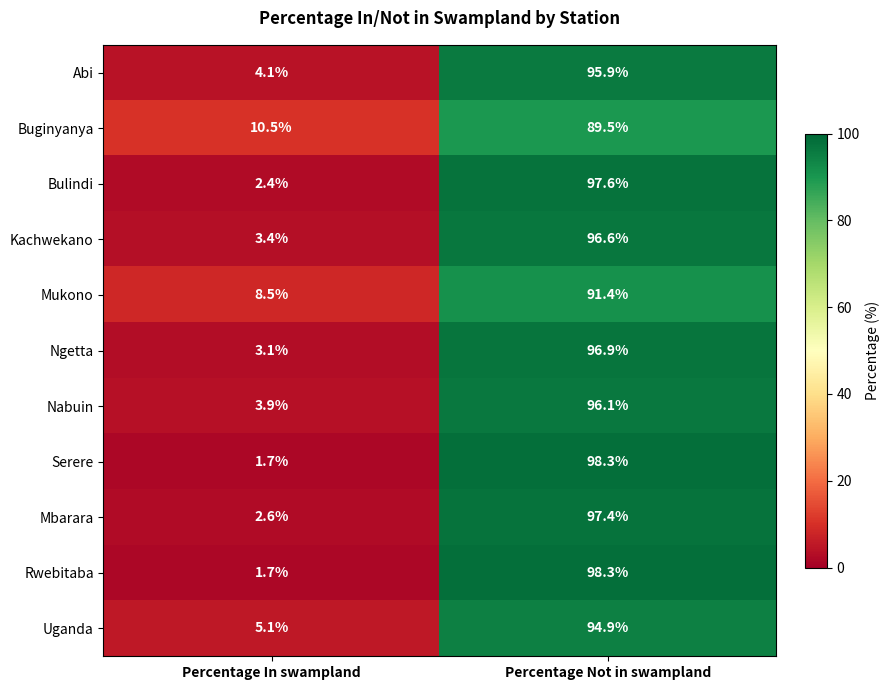

How many data points in Bulindi are above 97?

1